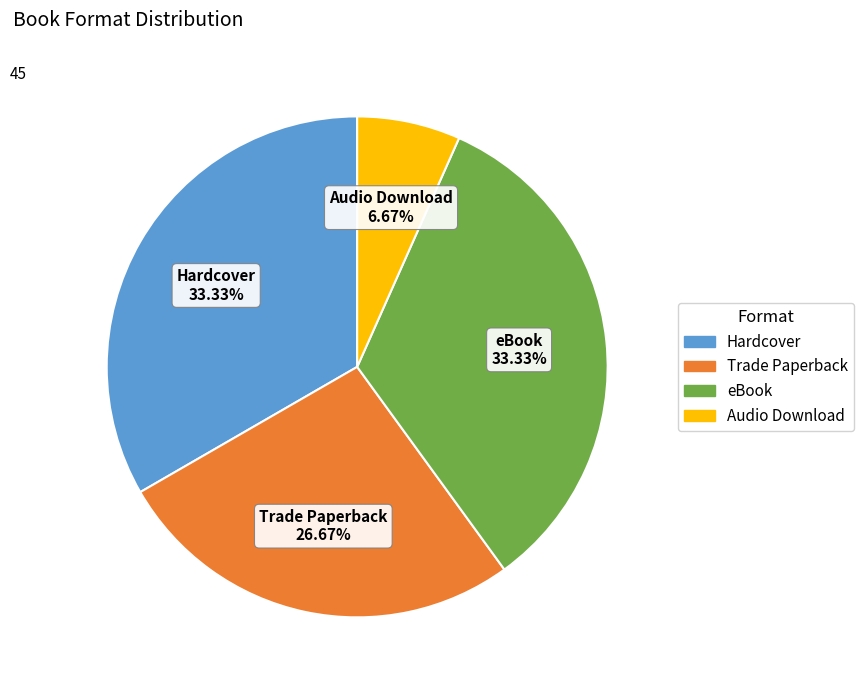

Between eBook and Audio Download, which is larger?

eBook